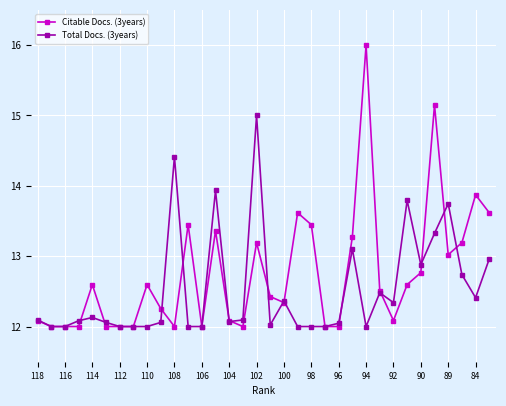

How many distinct data groups are displayed?

2